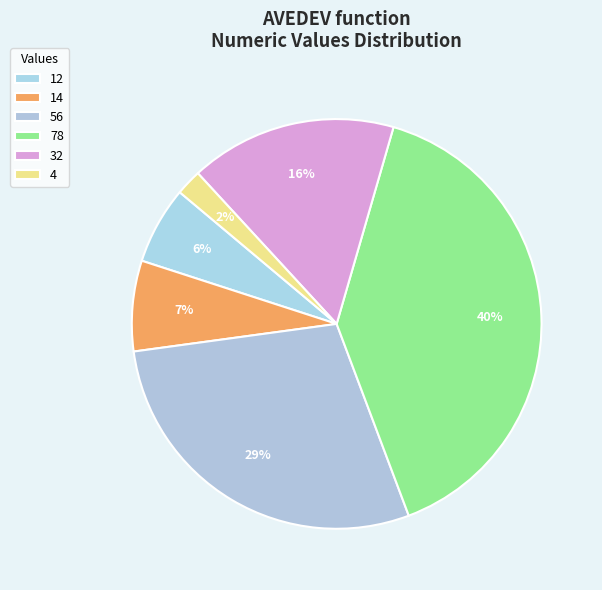

What percentage do 14 and 56 together represent?

35.7%